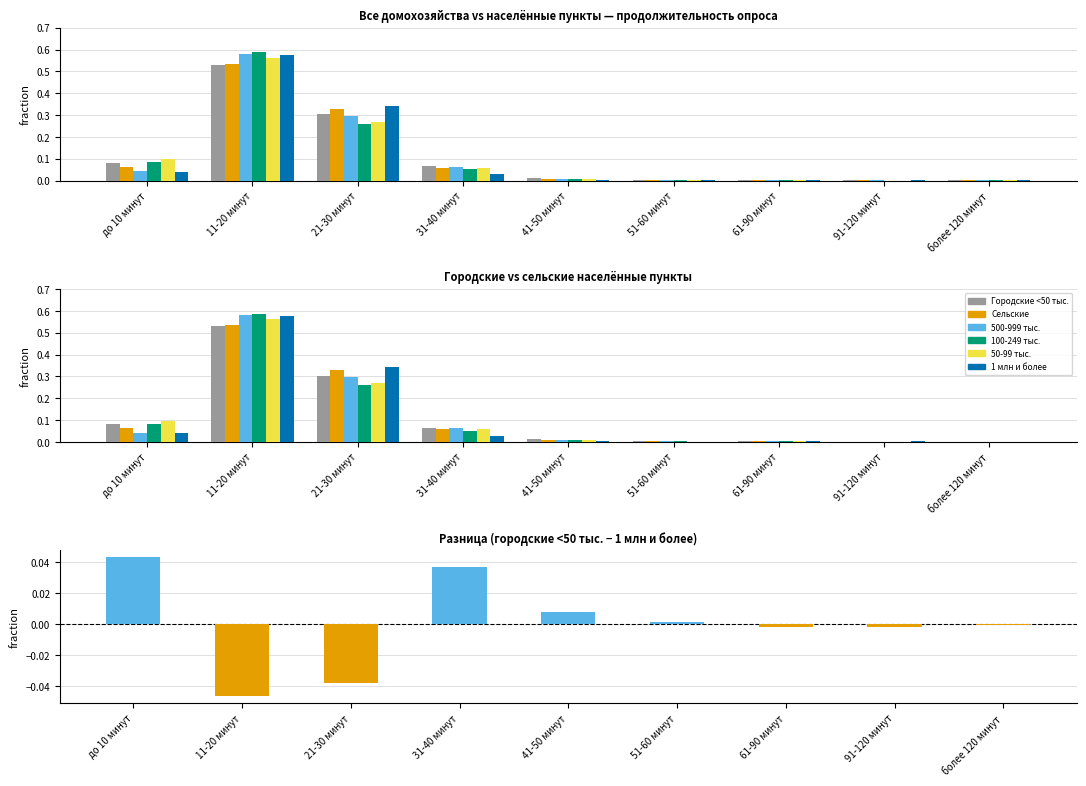

Reading left to right, transcribe all the data shown in this chart.

Городские <50 тыс.: до 10 минут=0.1	11-20 минут=0.5	21-30 минут=0.3	31-40 минут=0.1	41-50 минут=0.0	51-60 минут=0.0	61-90 минут=0.0	91-120 минут=0.0	более 120 минут=0.0
Сельские: до 10 минут=0.1	11-20 минут=0.5	21-30 минут=0.3	31-40 минут=0.1	41-50 минут=0.0	51-60 минут=0.0	61-90 минут=0.0	91-120 минут=0.0	более 120 минут=0.0
500-999 тыс.: до 10 минут=0.0	11-20 минут=0.6	21-30 минут=0.3	31-40 минут=0.1	41-50 минут=0.0	51-60 минут=0.0	61-90 минут=0.0	91-120 минут=0.0	более 120 минут=0.0
100-249 тыс.: до 10 минут=0.1	11-20 минут=0.6	21-30 минут=0.3	31-40 минут=0.1	41-50 минут=0.0	51-60 минут=0.0	61-90 минут=0.0	91-120 минут=0.0	более 120 минут=0.0
50-99 тыс.: до 10 минут=0.1	11-20 минут=0.6	21-30 минут=0.3	31-40 минут=0.1	41-50 минут=0.0	51-60 минут=0.0	61-90 минут=0.0	91-120 минут=0.0	более 120 минут=0.0
1 млн и более: до 10 минут=0.0	11-20 минут=0.6	21-30 минут=0.3	31-40 минут=0.0	41-50 минут=0.0	51-60 минут=0.0	61-90 минут=0.0	91-120 минут=0.0	более 120 минут=0.0